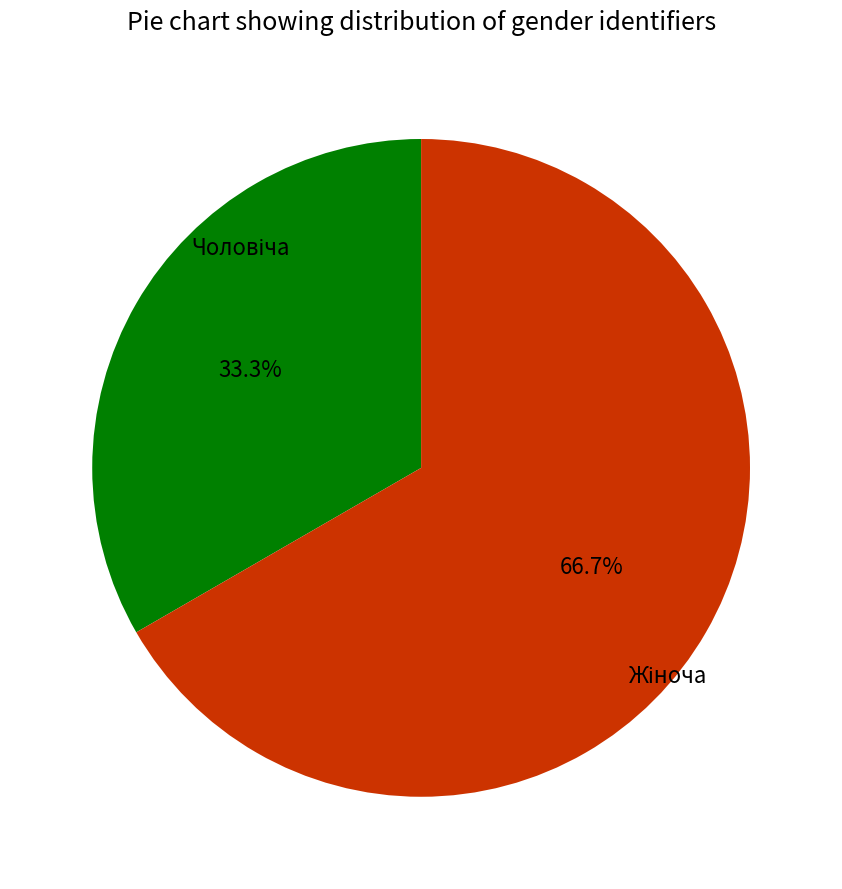

Is there any slice that represents more than half of the pie?

Yes